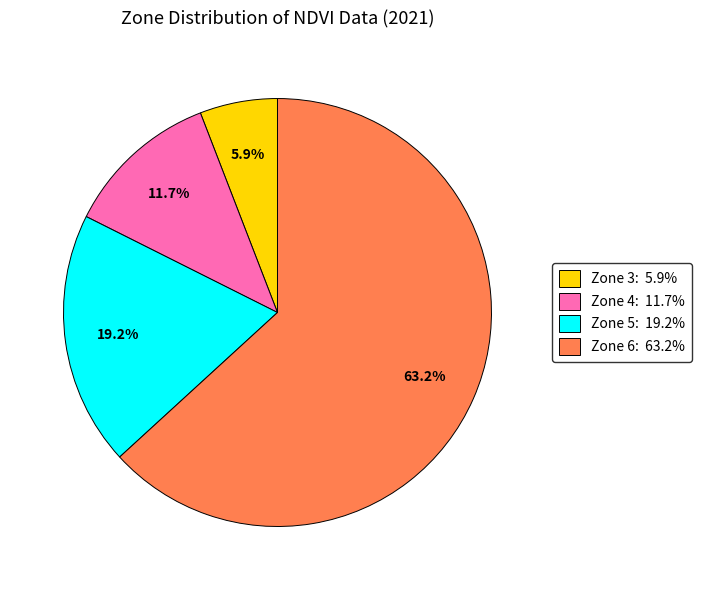

Is there a majority slice in this chart?

Yes